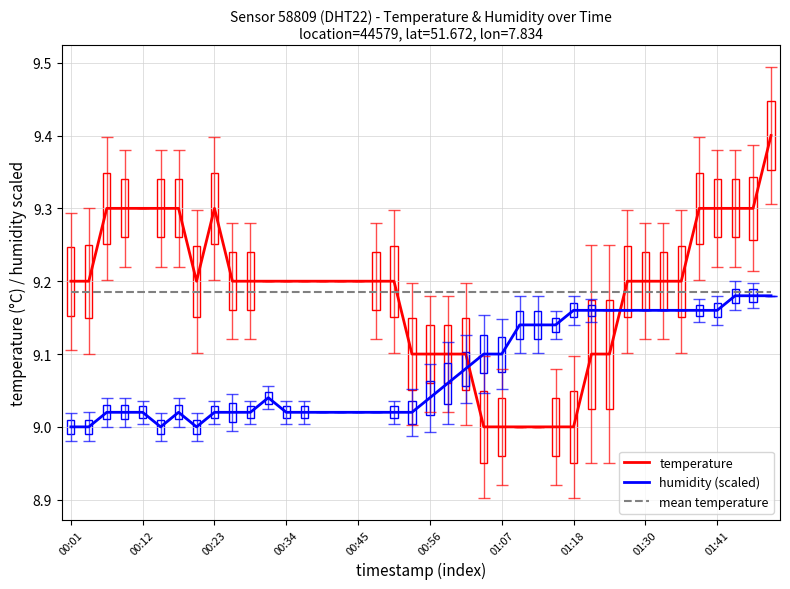

What is the sum of all mean temperature values?

367.4